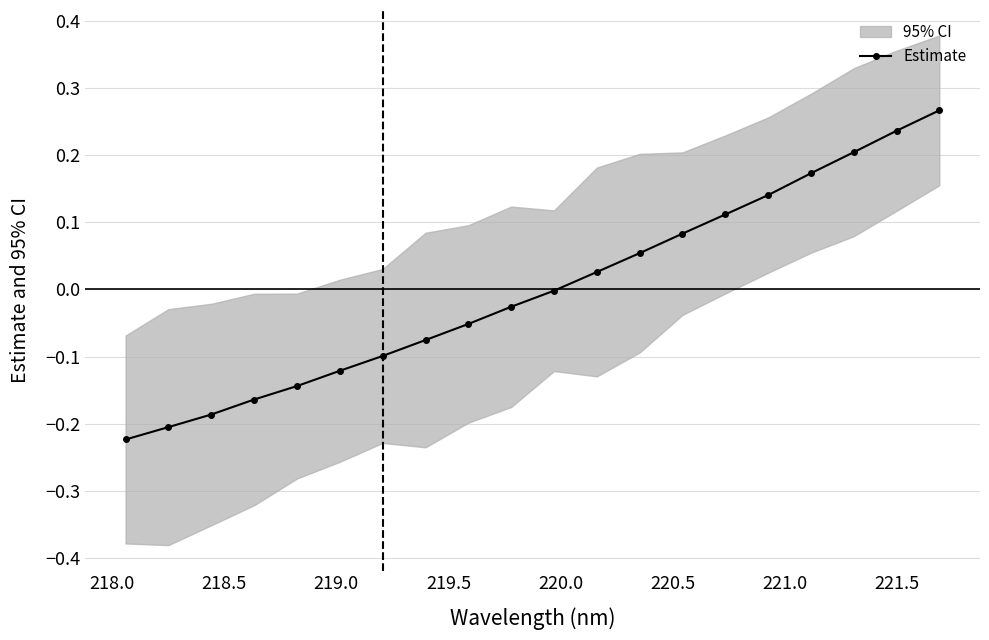

The chart shows a value of -0.1 at 218.0. True or false?

False